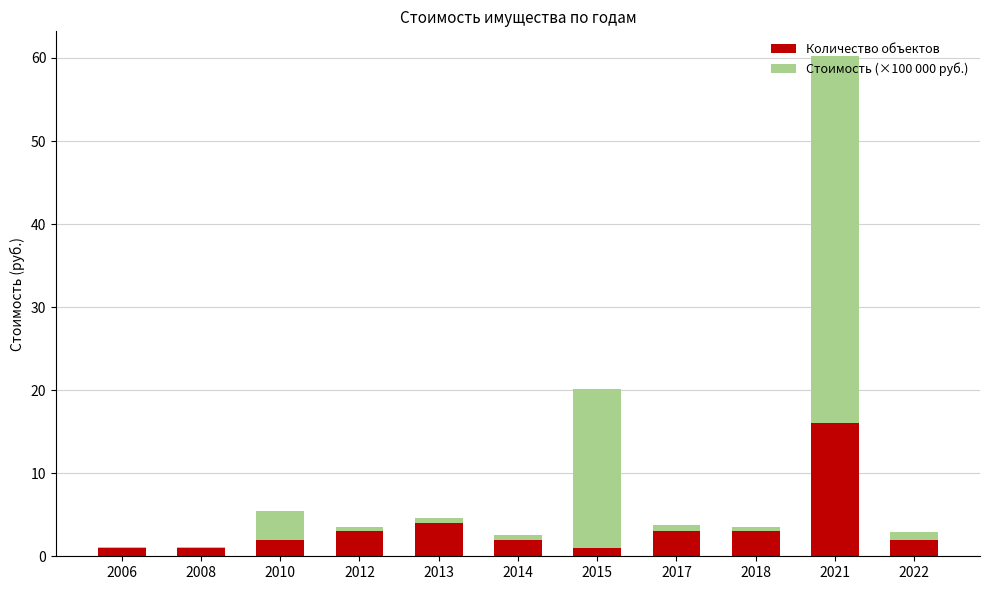

At which category is the sum across all series the highest?

2021